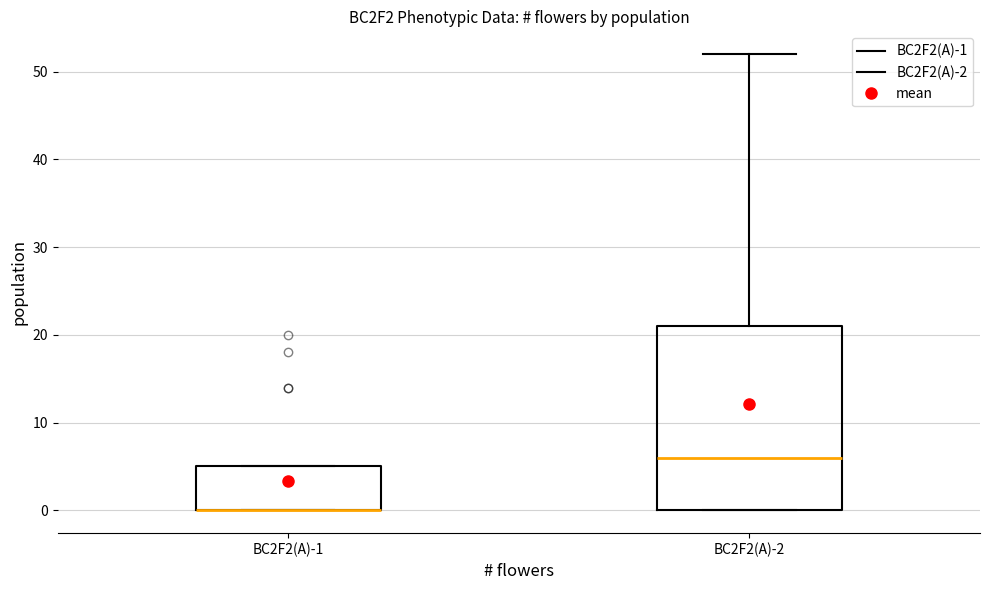

Comparing the boxes themselves (not the whiskers), which one is the tallest?

BC2F2(A)-2